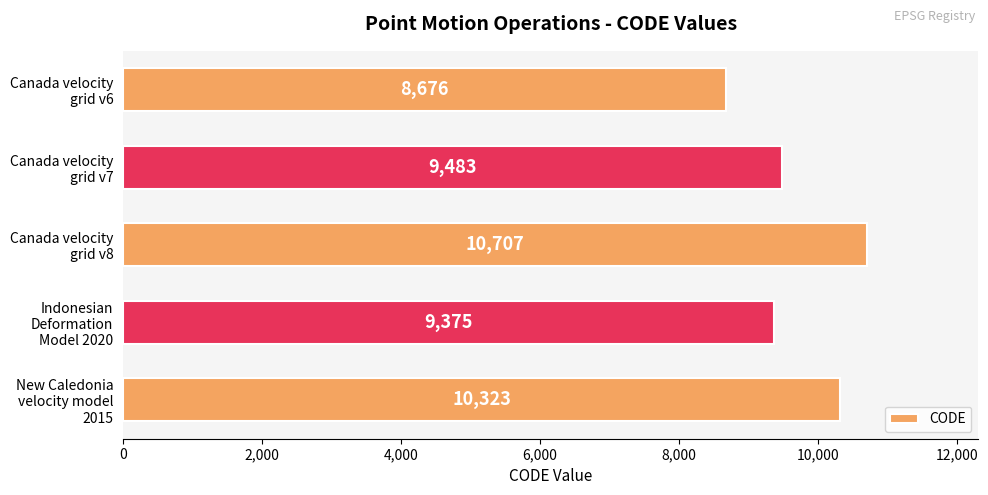

What is the greatest value displayed?

10707